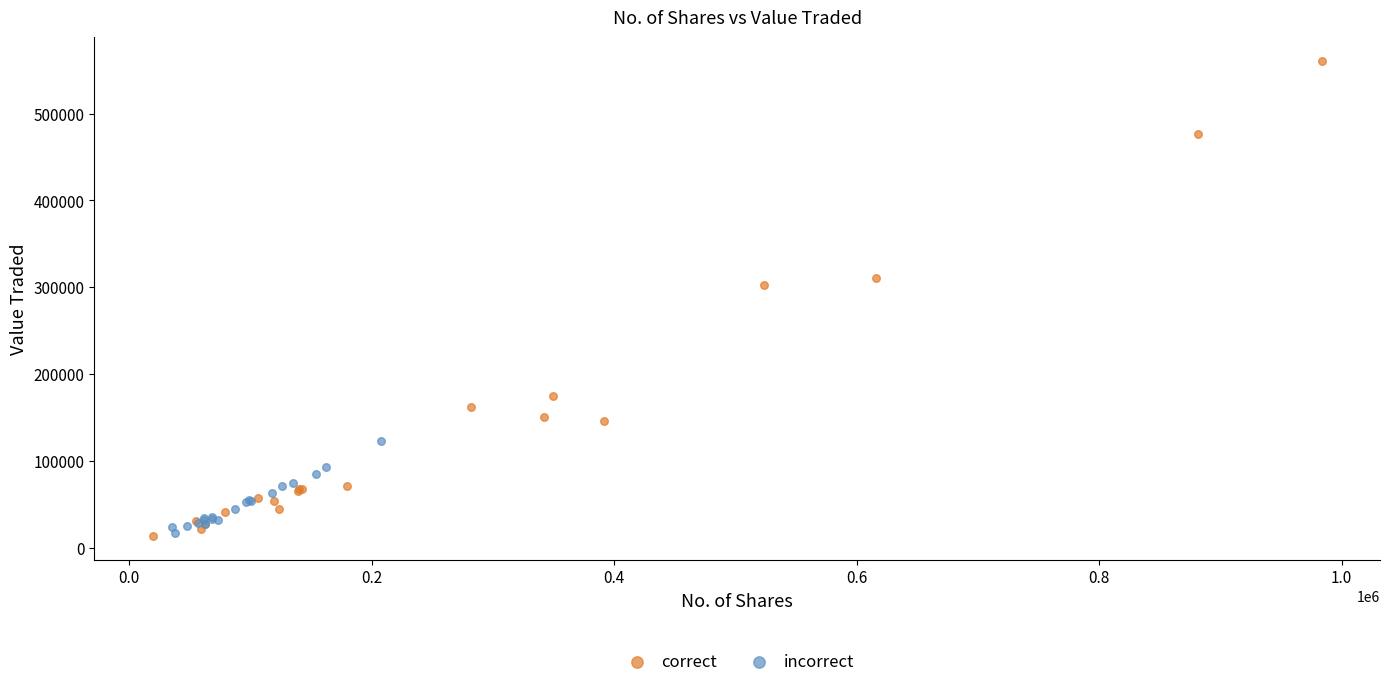

What are all the series names shown in the legend?

correct, incorrect